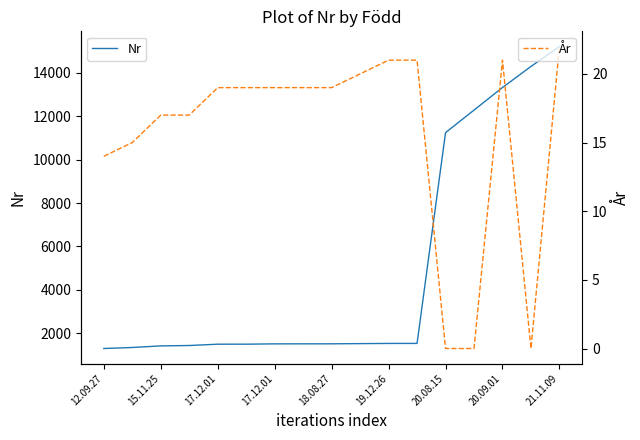

What are all the series names shown in the legend?

Nr, År